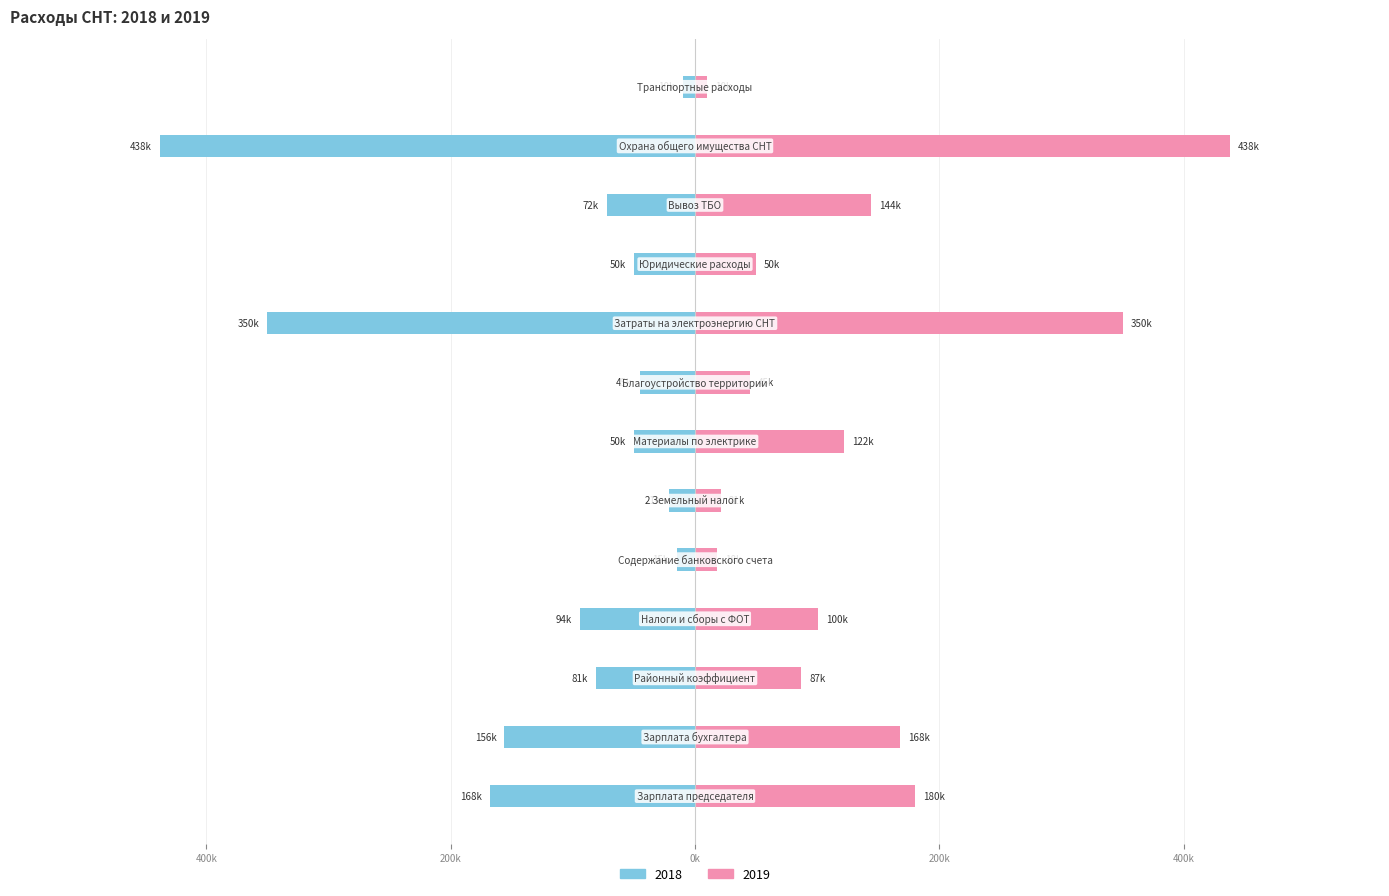

Reading left to right, extract all data points from this chart.

2018: Зарплата председателя=-168000	Зарплата бухгалтера=-156000	Районный коэффициент=-81000	Налоги и сборы с ФОТ=-94000	Содержание банковского счета=-15000	Земельный налог=-21000	Материалы по электрике=-50000	Благоустройство территории=-45000	Затраты на электроэнергию СНТ=-350000	Юридические расходы=-50000	Вывоз ТБО=-72000	Охрана общего имущества СНТ=-438000	Транспортные расходы=-10000
2019: Зарплата председателя=180000	Зарплата бухгалтера=168000	Районный коэффициент=87000	Налоги и сборы с ФОТ=100500	Содержание банковского счета=18000	Земельный налог=21000	Материалы по электрике=122000	Благоустройство территории=45000	Затраты на электроэнергию СНТ=350000	Юридические расходы=50000	Вывоз ТБО=144000	Охрана общего имущества СНТ=438000	Транспортные расходы=10000